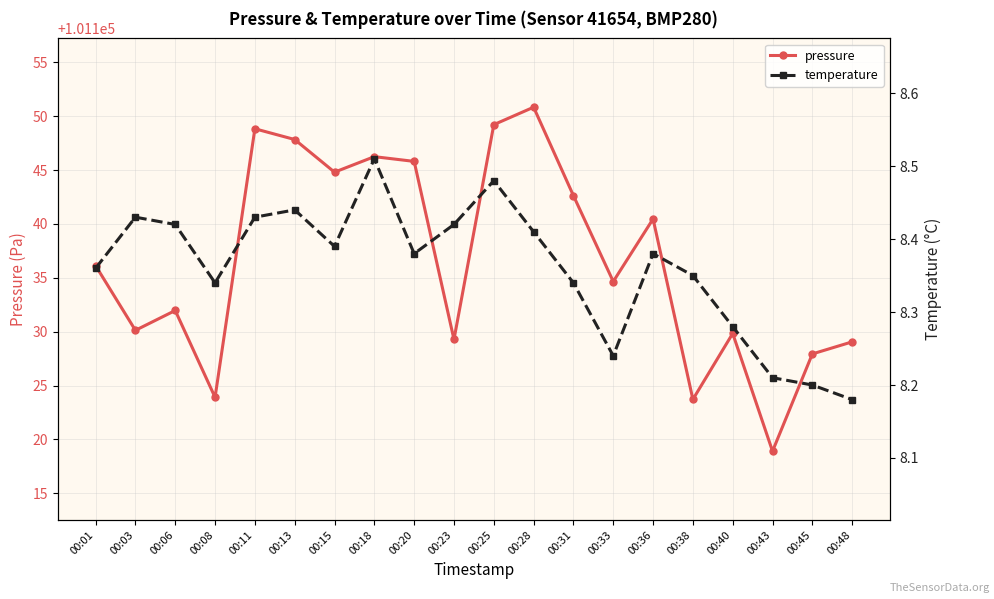

At which category does temperature reach its first local valley?

00:08